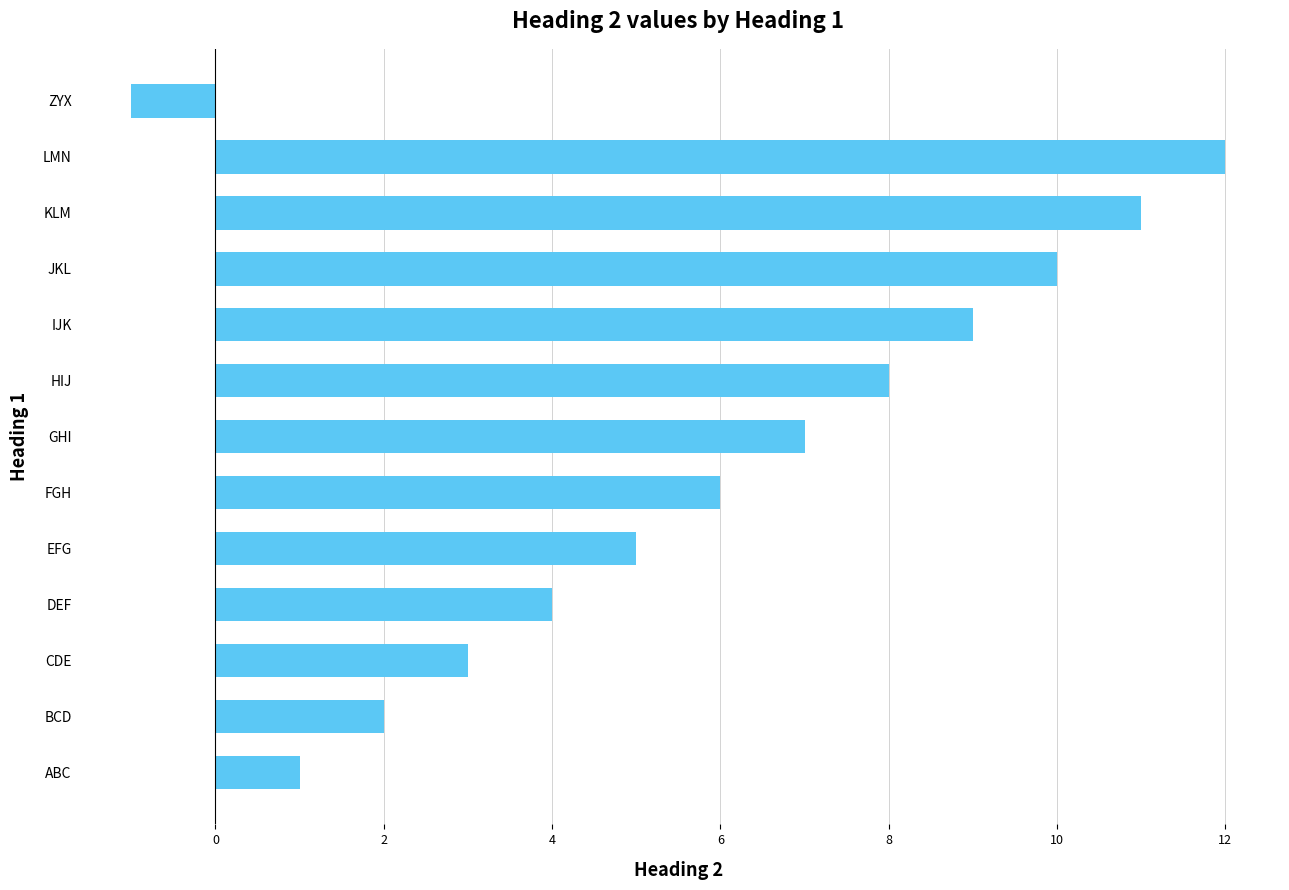

The value at LMN is 12. True or false?

True